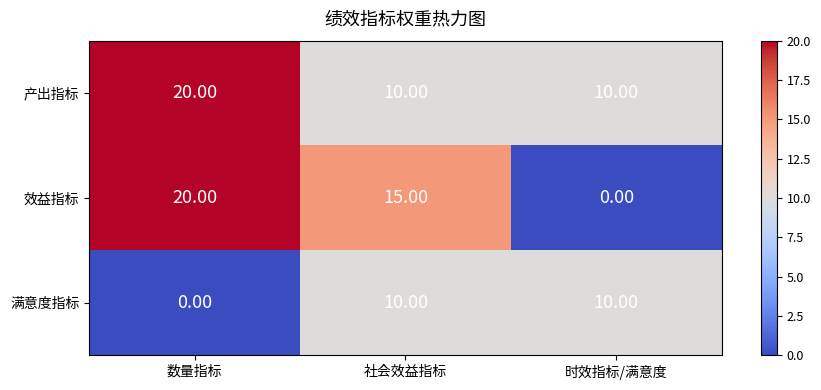

At which label does 满意度指标 reach its minimum?

数量指标